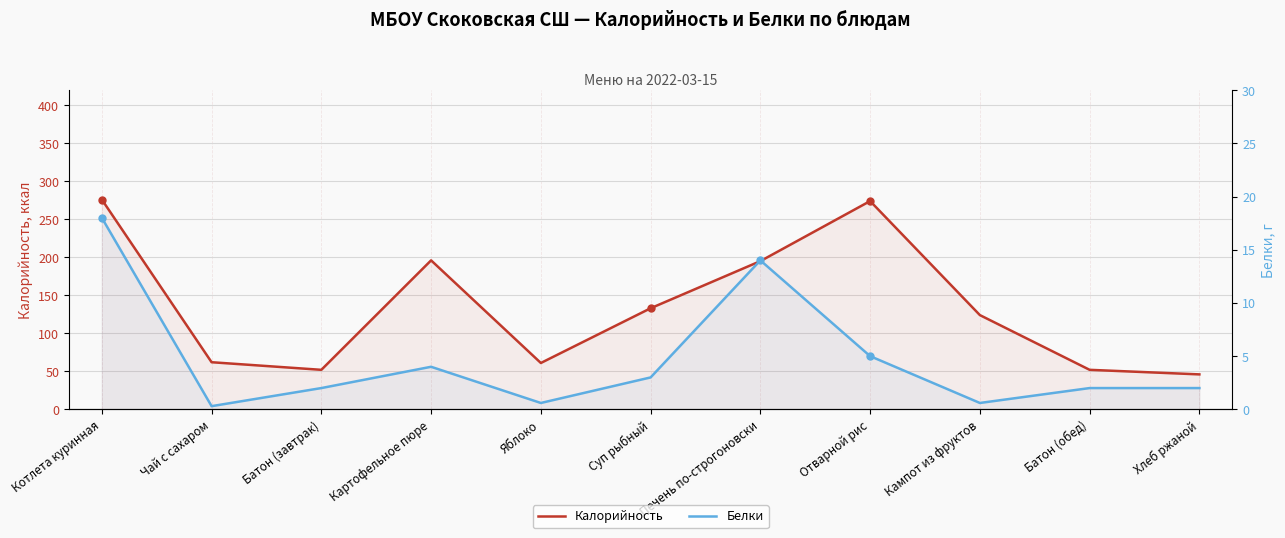

Where is Калорийность nearest to the value 161?

Суп рыбный